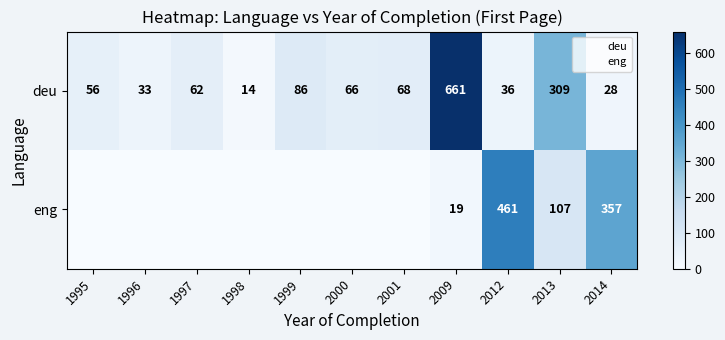

Which series has the largest range (max minus min)?

deu